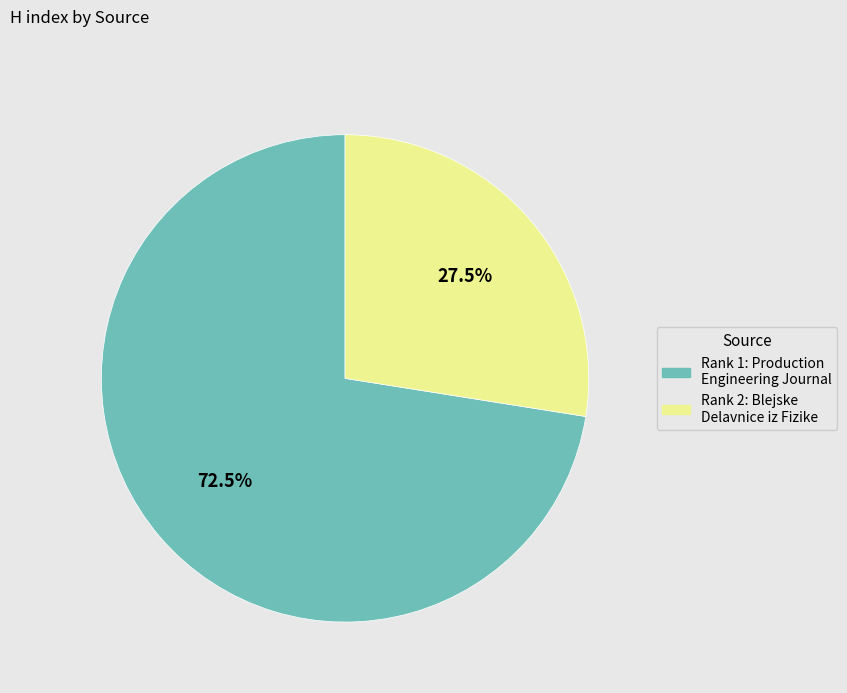

To the nearest percent, what is the difference between the largest and smallest slice percentages?

45%